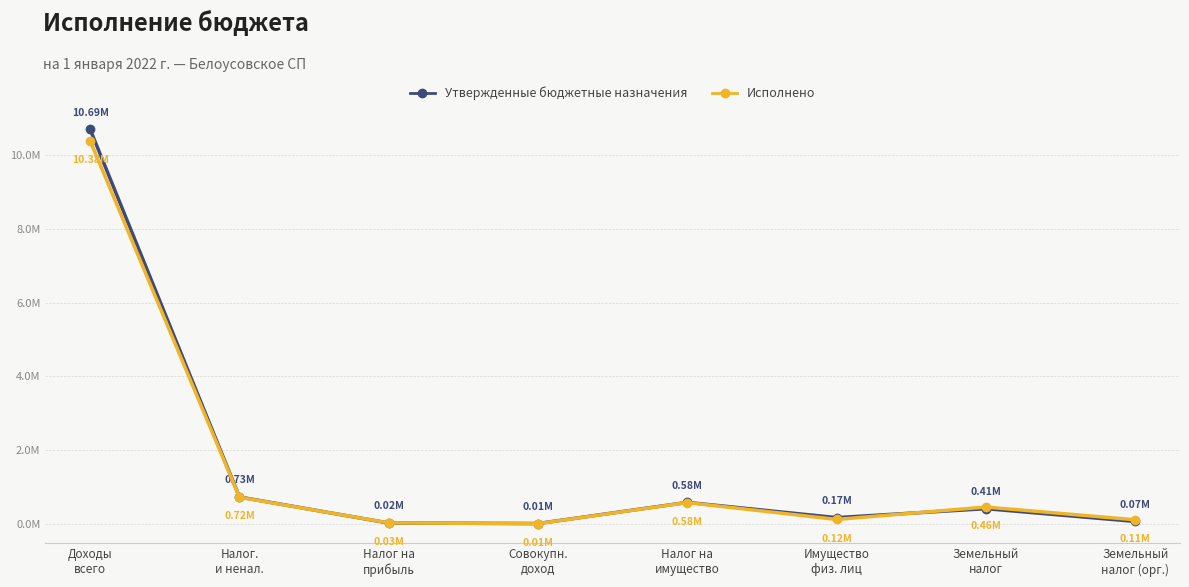

What are all the series names shown in the legend?

Утвержденные бюджетные назначения, Исполнено